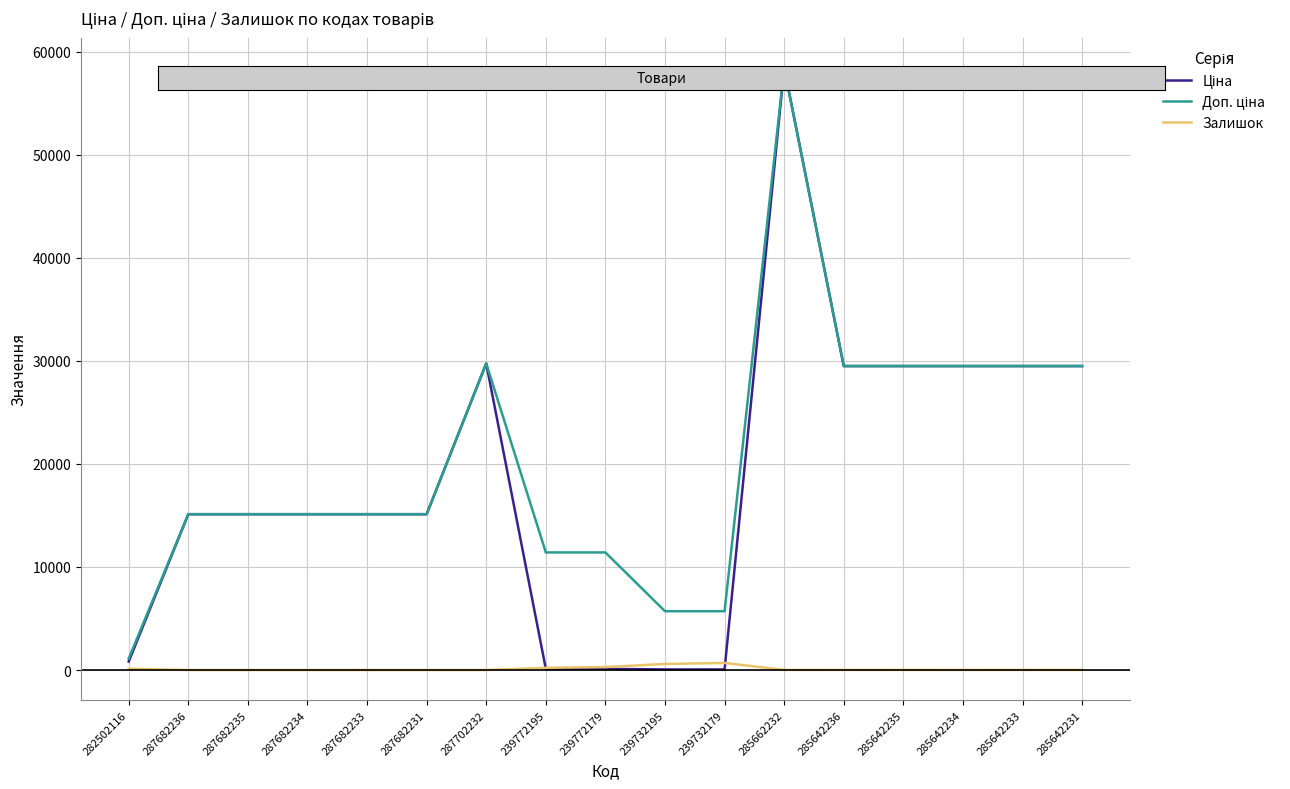

What is the spread (max minus min) of values at 287682233?

15120.0